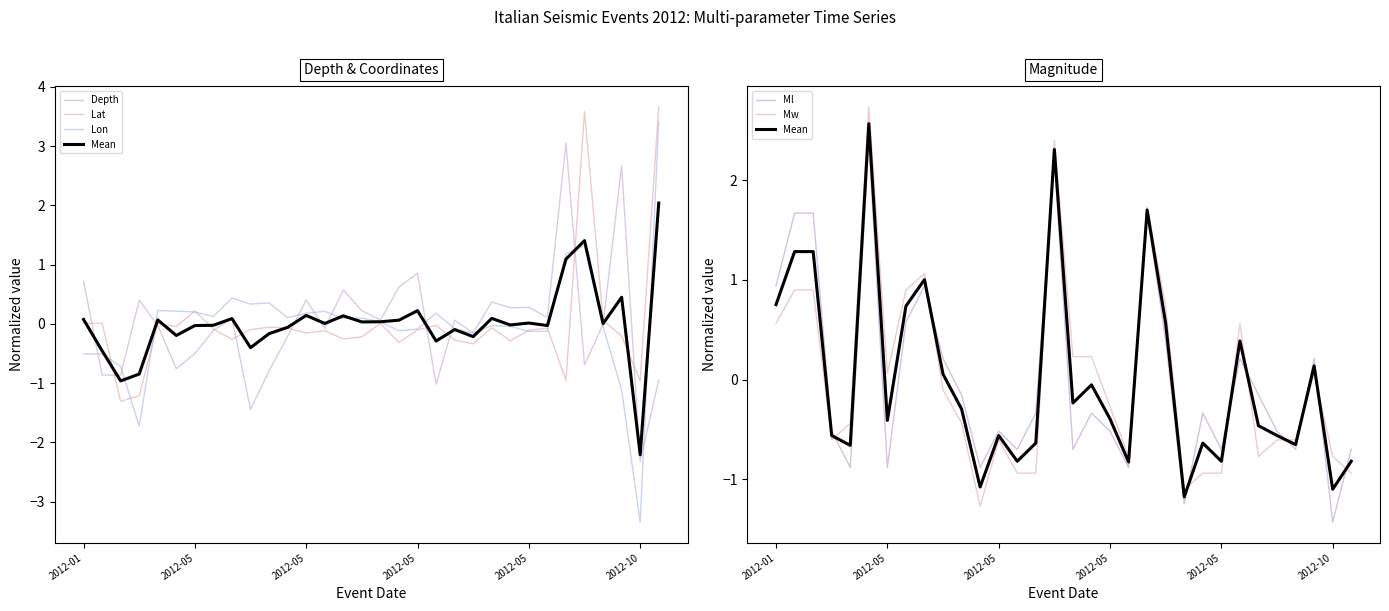

What is the value of the Ml point at the 13th from the left?

-0.5